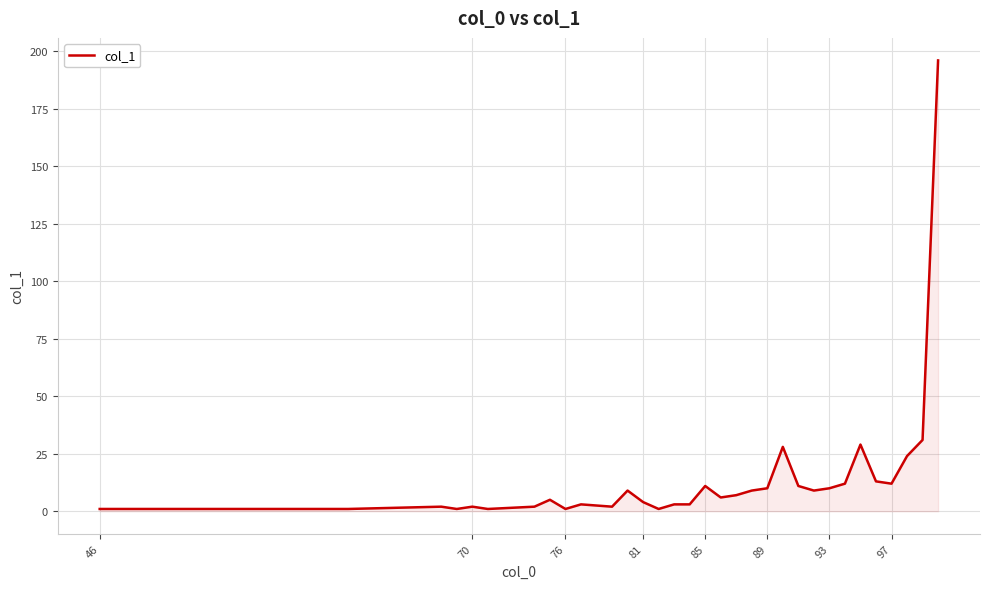

What is the maximum value shown in the chart?

196